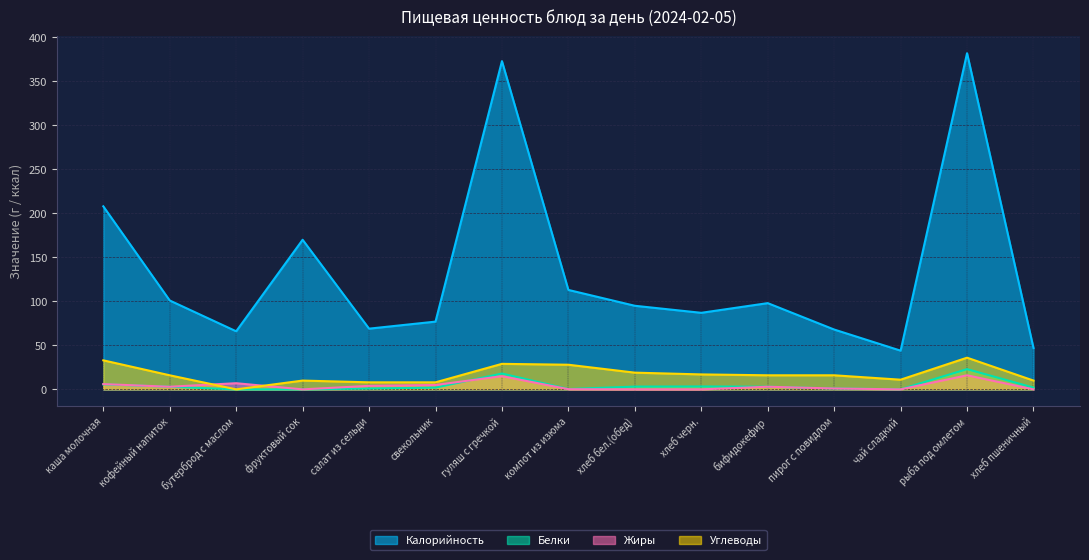

In Жиры, how many points are lower than both neighbors (excluding endpoints)?

3